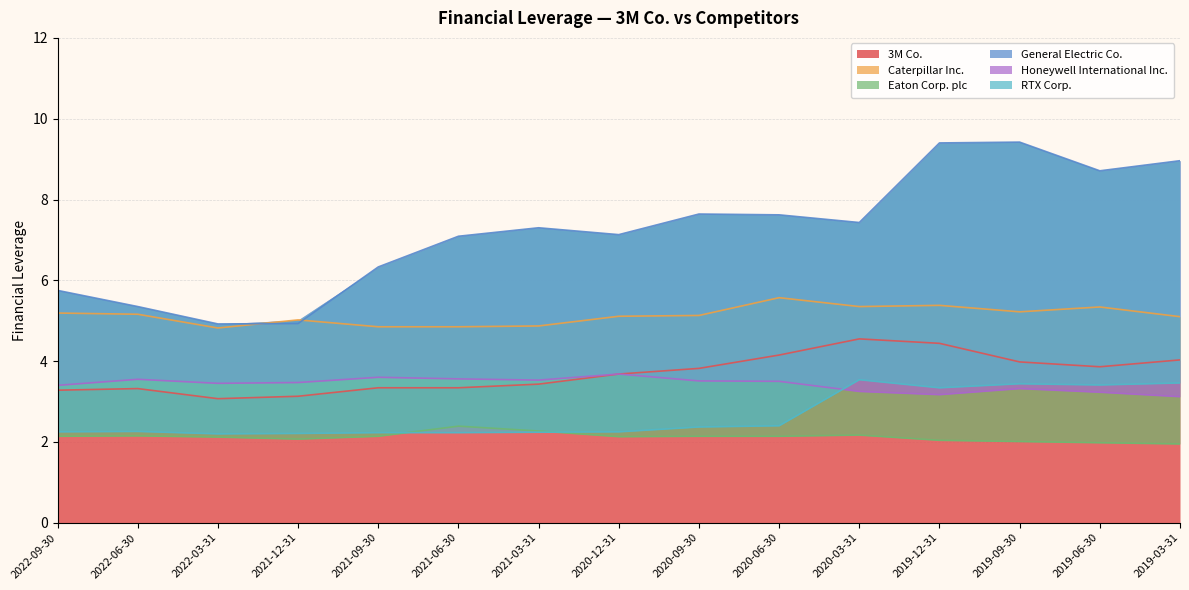

What are all the series names shown in the legend?

3M Co., Caterpillar Inc., Eaton Corp. plc, General Electric Co., Honeywell International Inc., RTX Corp.